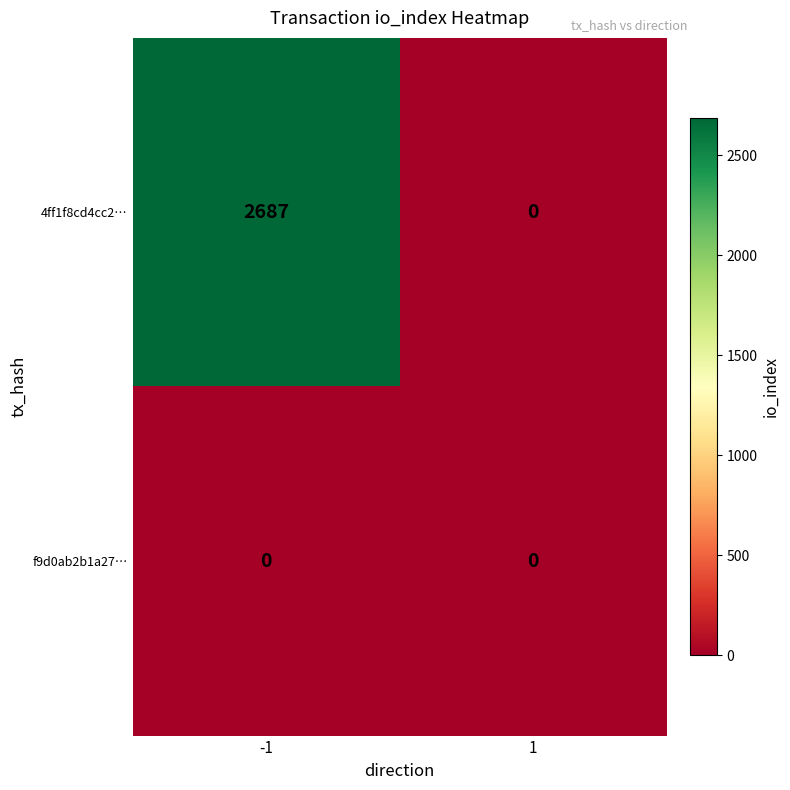

Rank the series by their maximum value, from lowest to highest.

f9d0ab2b1a27…, 4ff1f8cd4cc2…